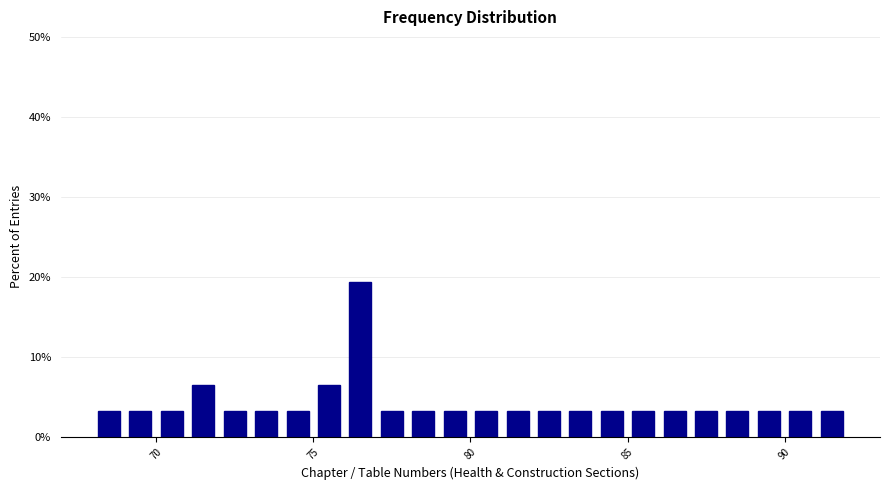

Read against the x-axis, roughly where is the centre of the tallest bar?

76.5